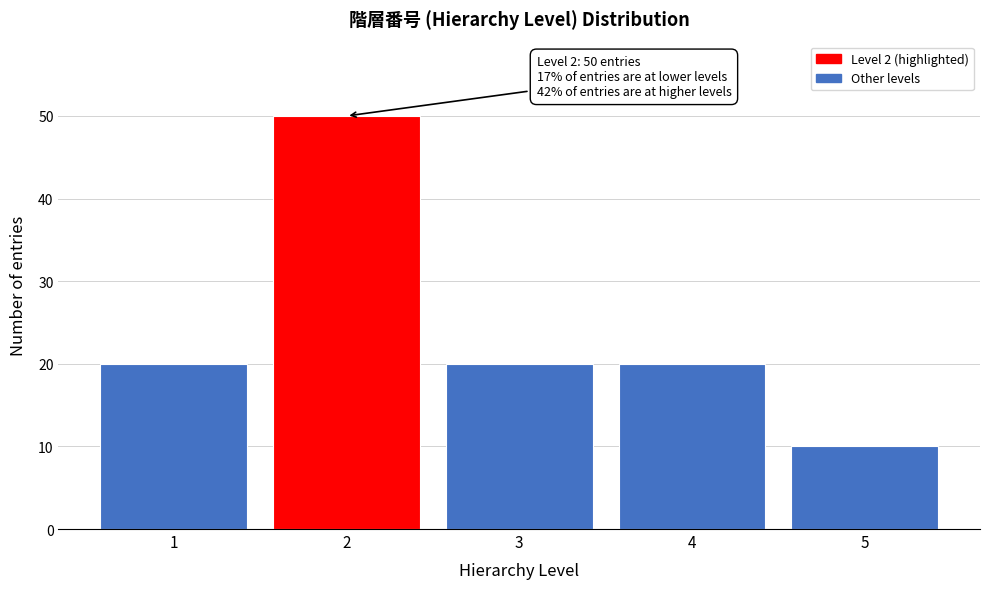

Reading left to right, list all the values displayed in this chart.

20	50	20	20	10